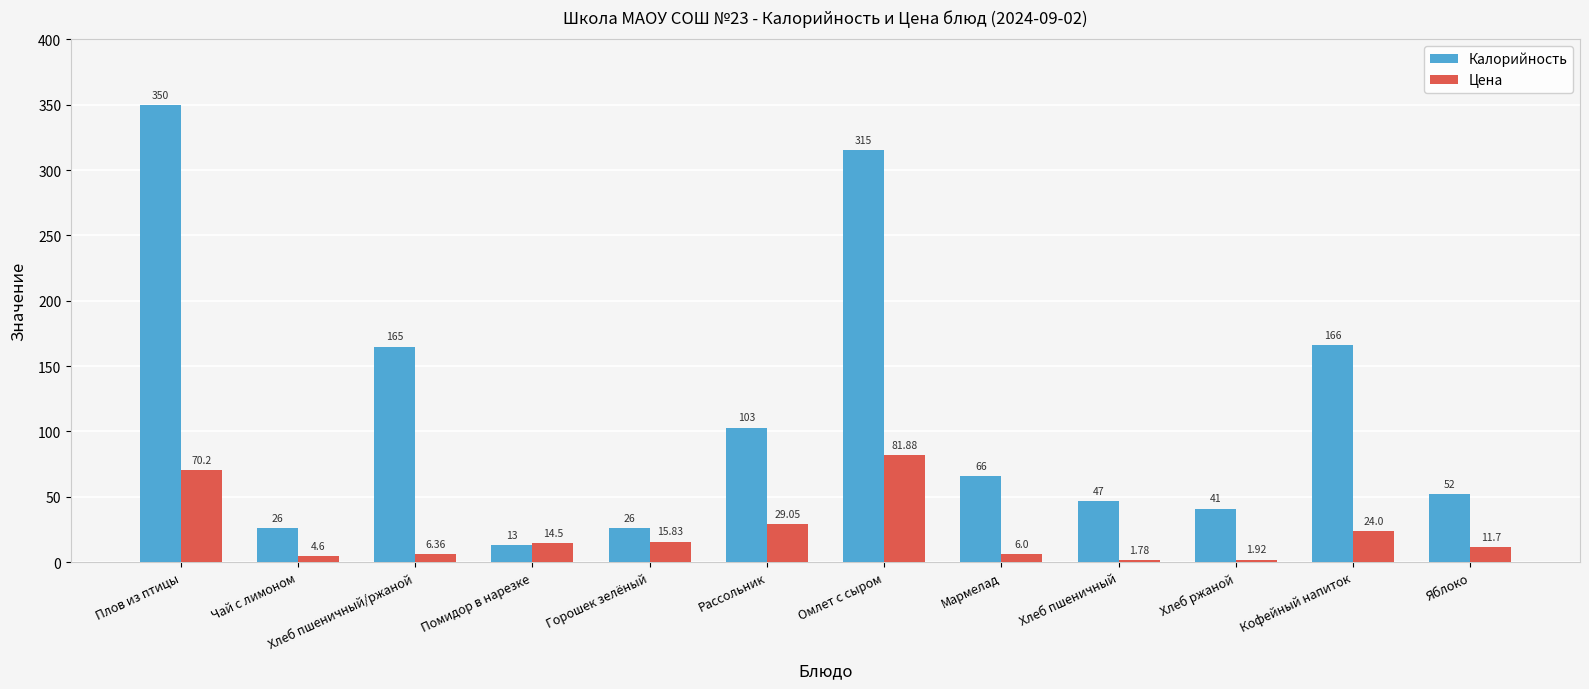

What is the approximate value of Цена at Рассольник?

29.1